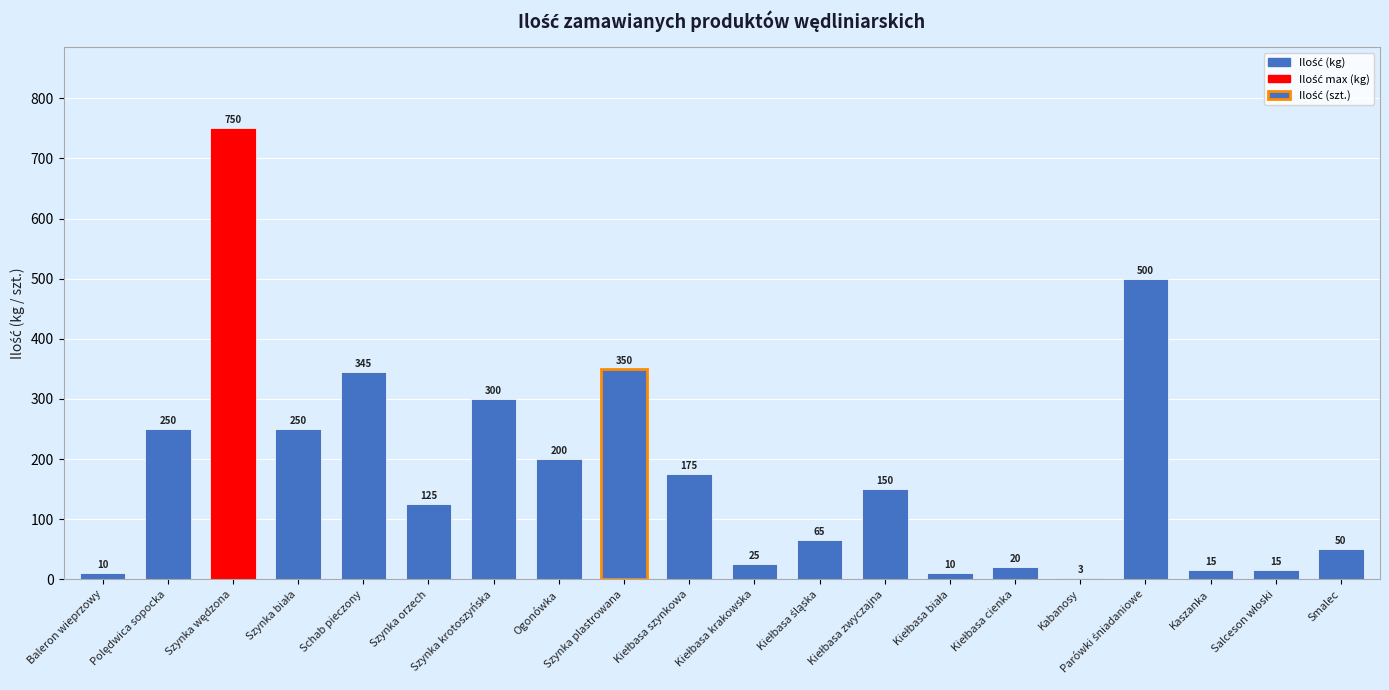

How many distinct data groups are displayed?

1